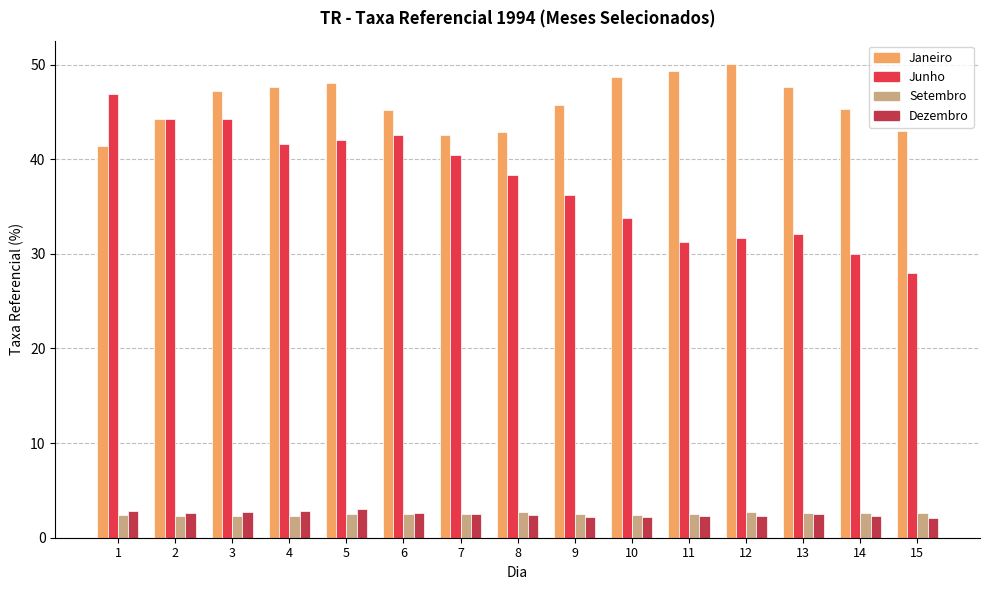

The value of Dezembro at 10 is 0.5. True or false?

False